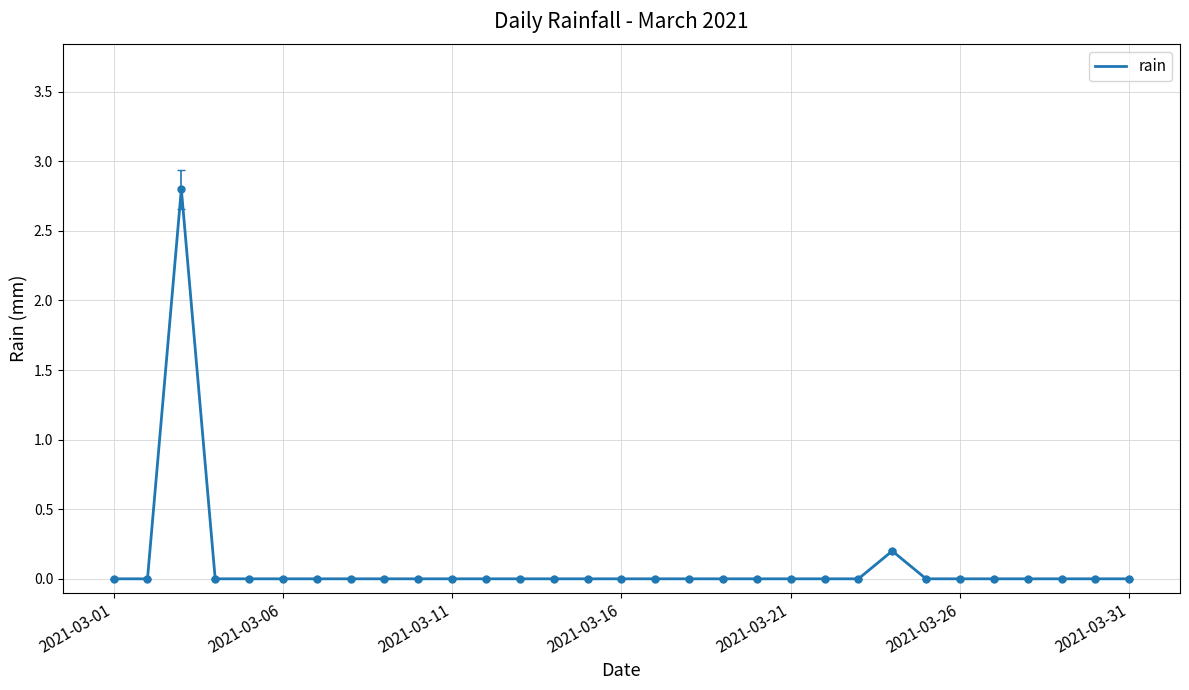

How many lines are shown in the chart?

1